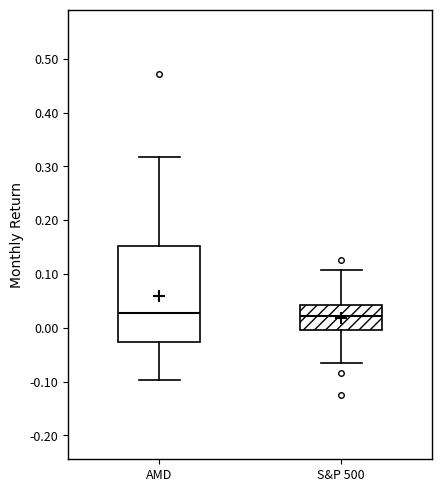

Reading left to right, read every box against the y-axis: the position of its median line, the range the box covers, and the ends of its whiskers. The values are not printed on the chart, so give them approximately, as read against the axis.

AMD: median 0.03, box -0.03 to 0.15, whiskers -0.10 to 0.32
S&P 500: median 0.02, box 0.00 to 0.04, whiskers -0.07 to 0.11